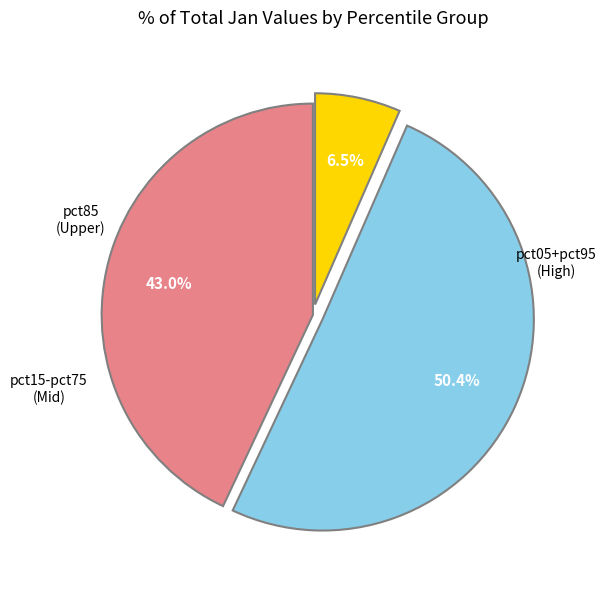

Count the number of slices in the pie.

3